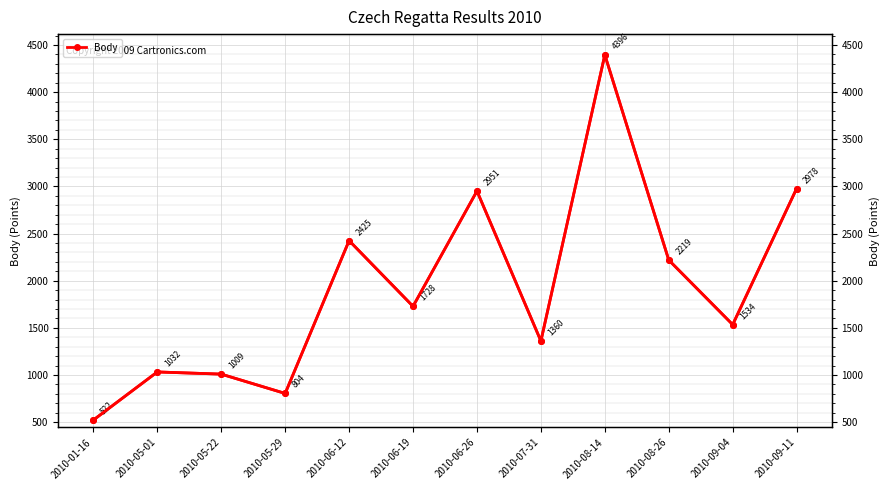

At which category does the chart reach its minimum across all series?

2010-01-16